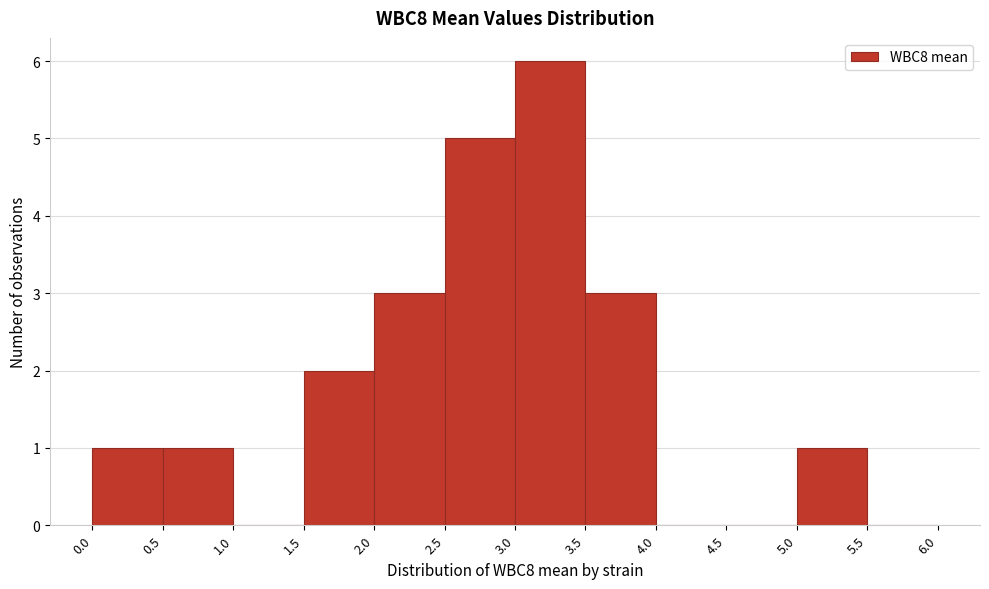

Reading left to right, transcribe this chart: for each bar, give the range it covers on the x-axis and its height. The values are not printed on the chart, so give them approximately, as read against the axis.

0.0 to 0.5: 1
0.5 to 1.0: 1
1.0 to 1.5: 0
1.5 to 2.0: 2
2.0 to 2.5: 3
2.5 to 3.0: 5
3.0 to 3.5: 6
3.5 to 4.0: 3
4.0 to 4.5: 0
4.5 to 5.0: 0
5.0 to 5.5: 1
5.5 to 6.0: 0